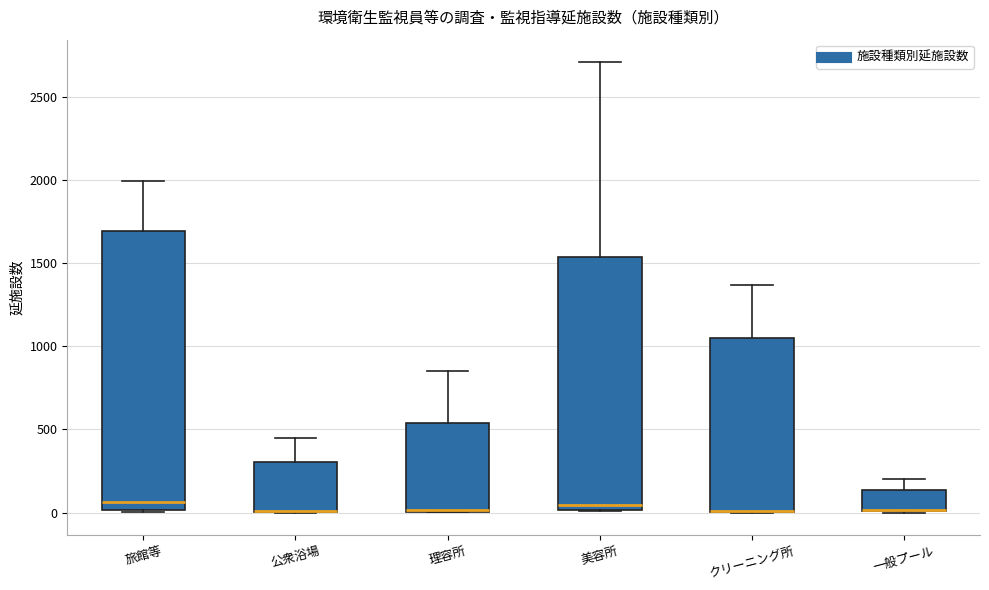

Where does the median line of the box for 美容所 sit on the y-axis? The values are not printed on the chart, so give them approximately, as read against the axis.

50